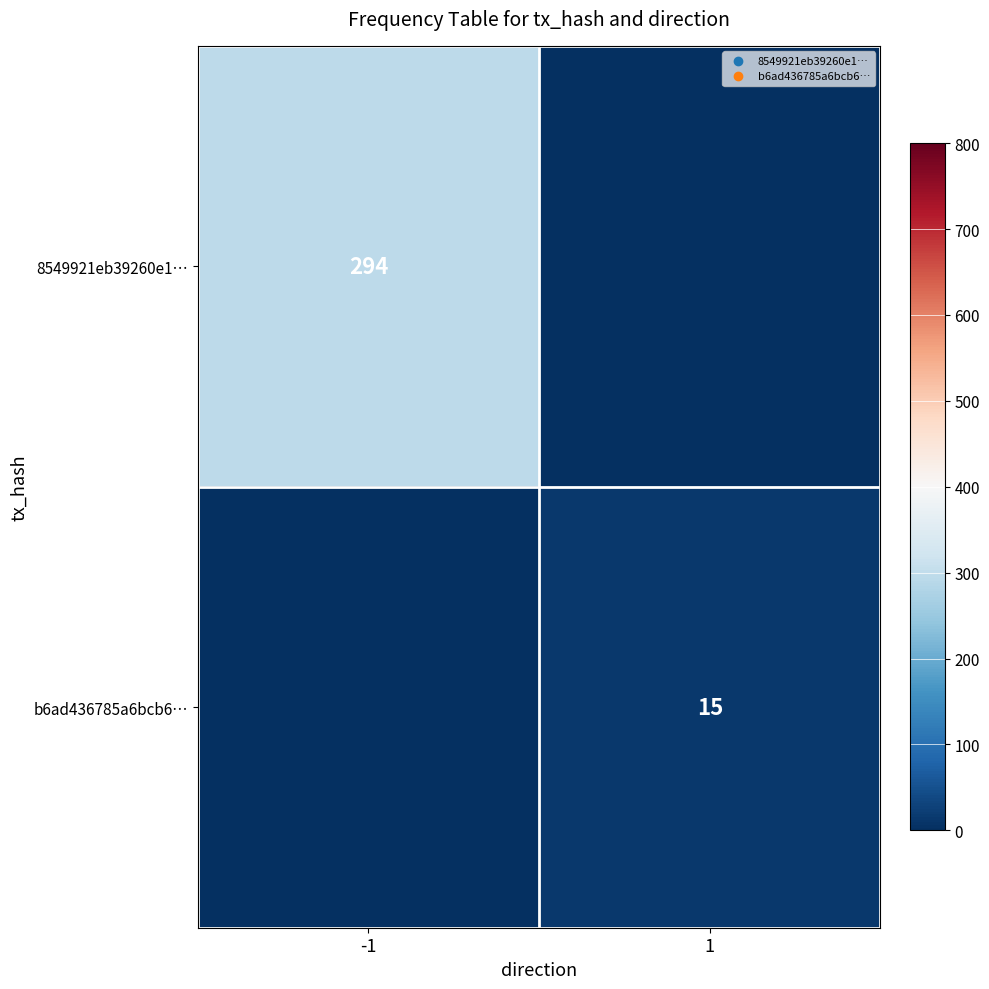

Is it true that 8549921eb39260e1… equals 294 at -1?

True